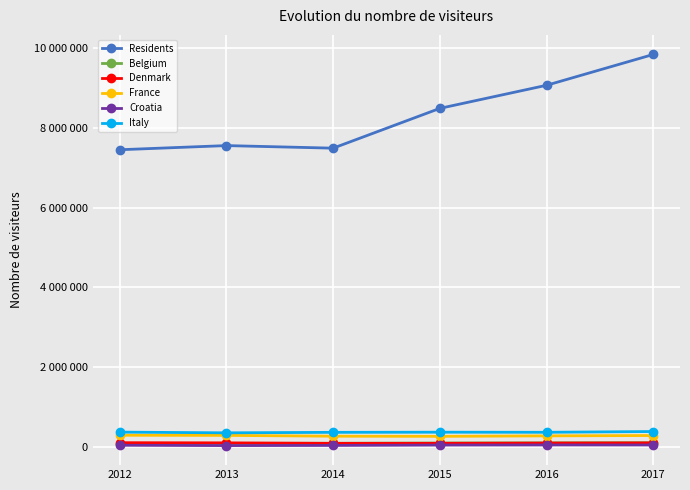

Is the value of France at 2017 greater than the value of Denmark at 2012?

Yes